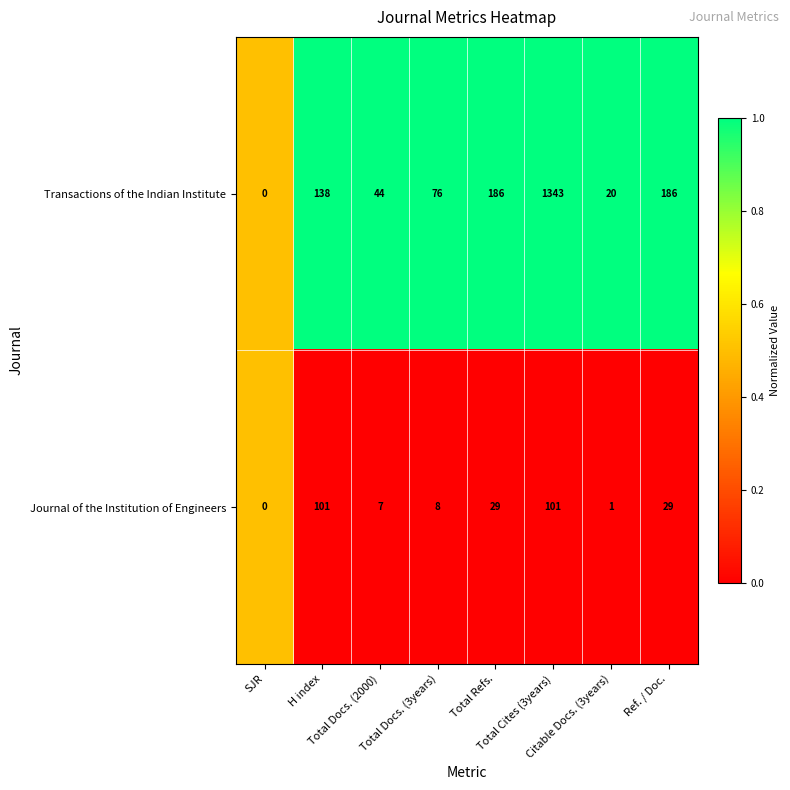

List the series in order of their peak value, highest first.

Transactions of the Indian Institute, Journal of the Institution of Engineers